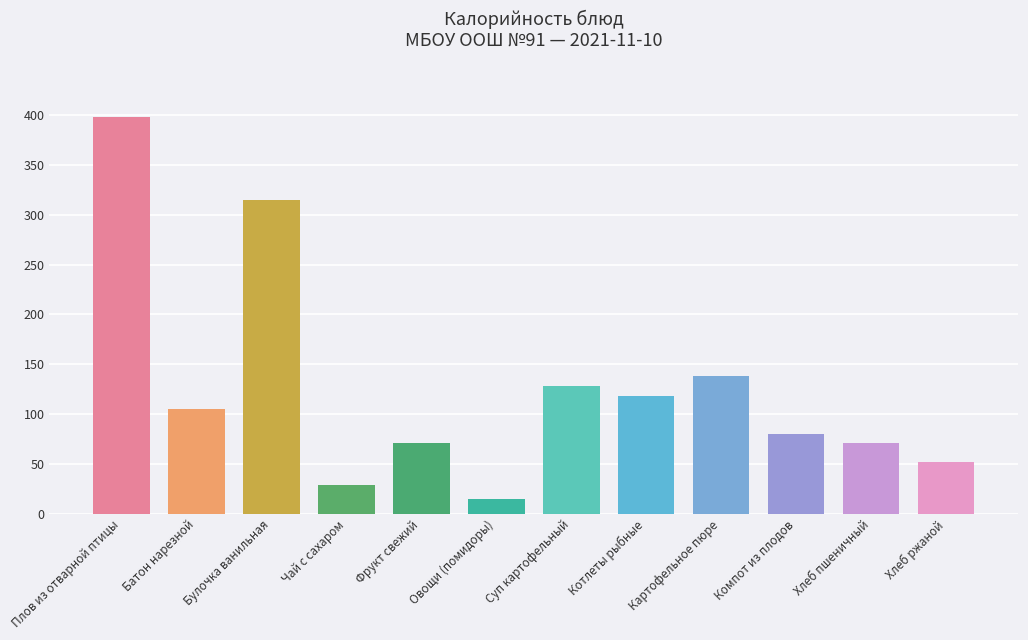

What is the value of the 1st bar from the left?

398.1